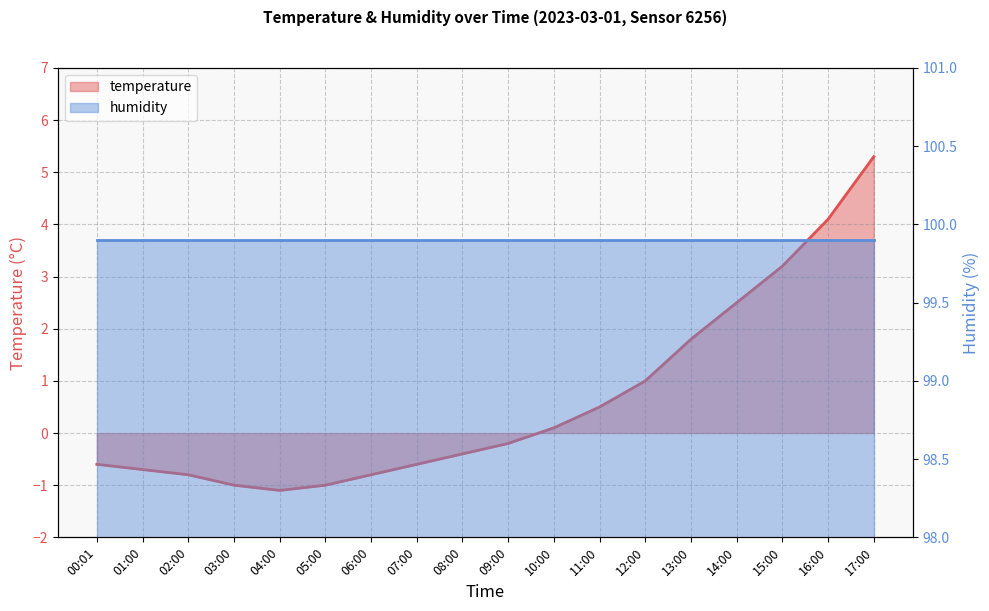

What is the label of the 3rd point from the left?

02:00